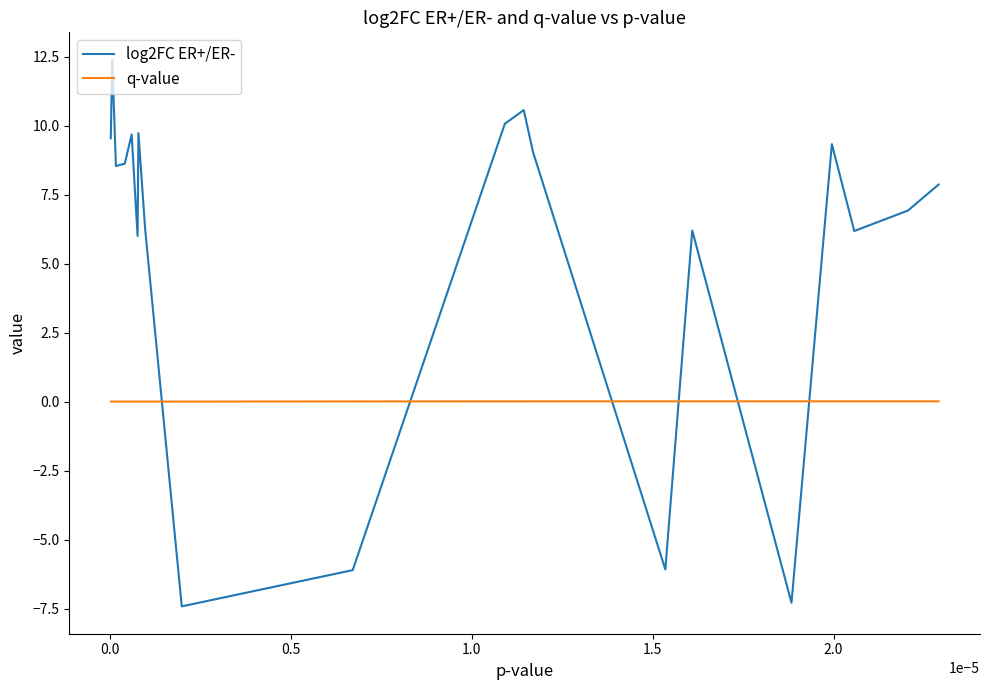

Is this an area chart (filled region under the line)?

No